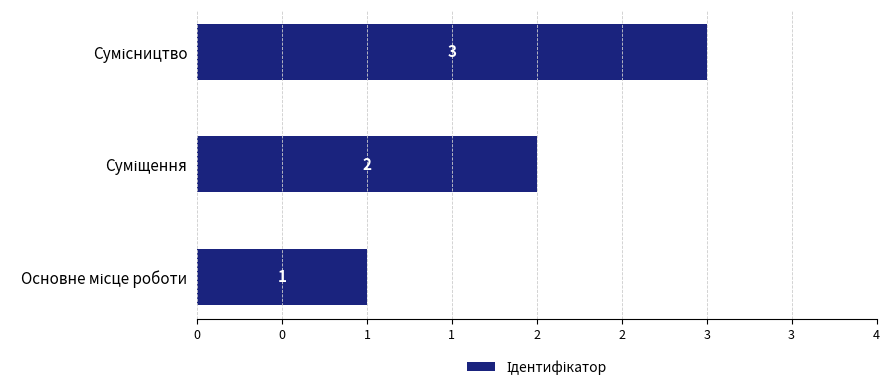

Are the bars horizontal?

Yes